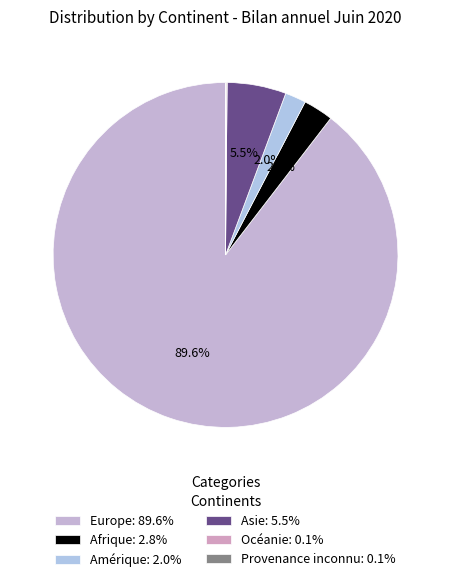

Rank the categories by value from lowest to highest.

Provenance inconnu, Océanie, Amérique, Afrique, Asie, Europe